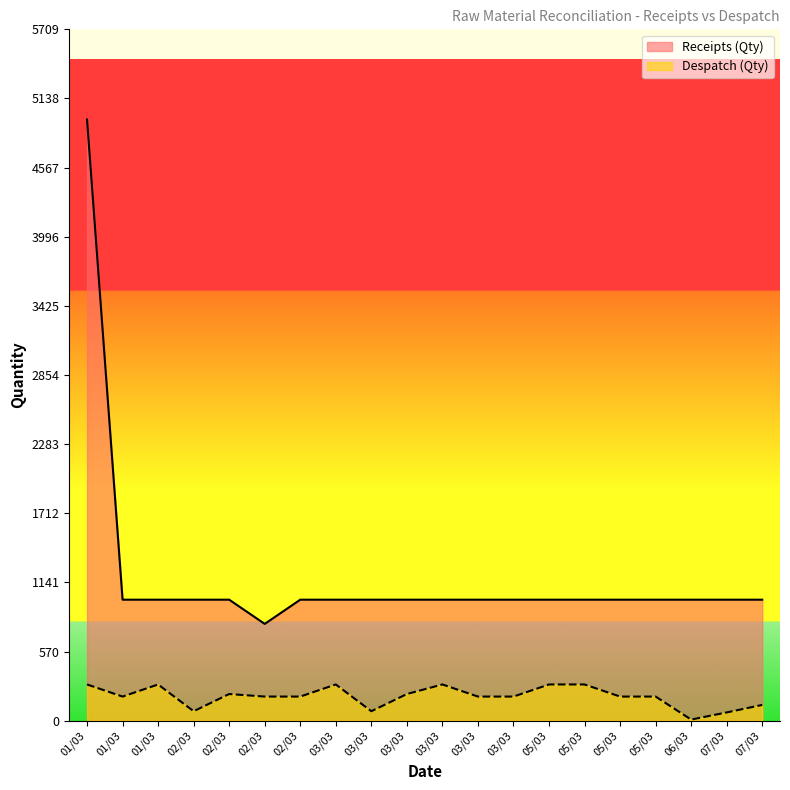

What is the maximum value for Receipts (Qty)?

4965